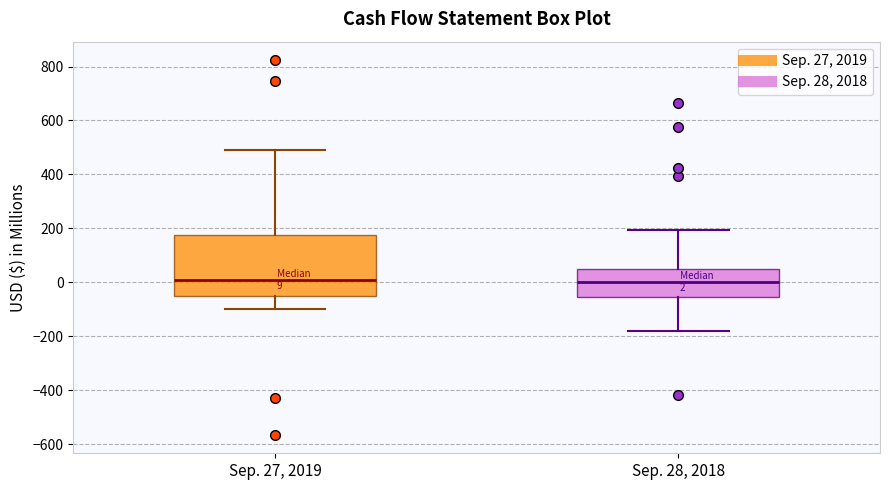

Comparing the boxes themselves (not the whiskers), which one is the tallest?

Sep. 27, 2019